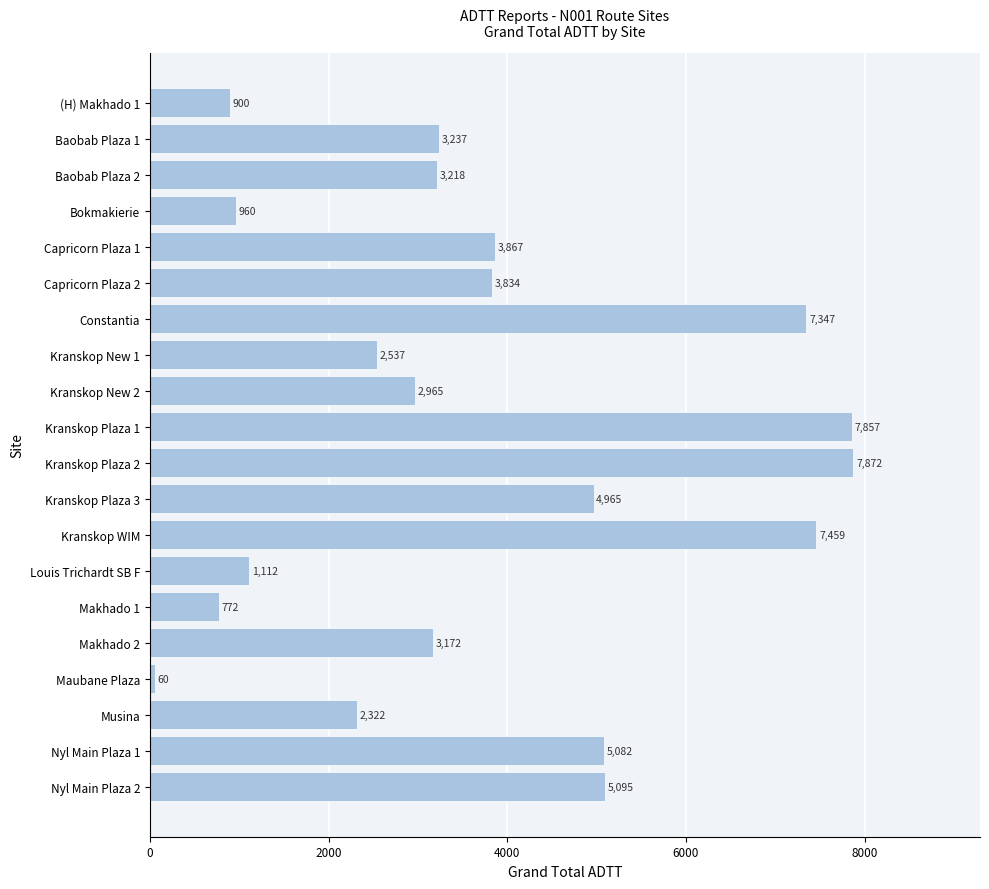

Which has a higher value, (H) Makhado 1 or Kranskop New 2?

Kranskop New 2